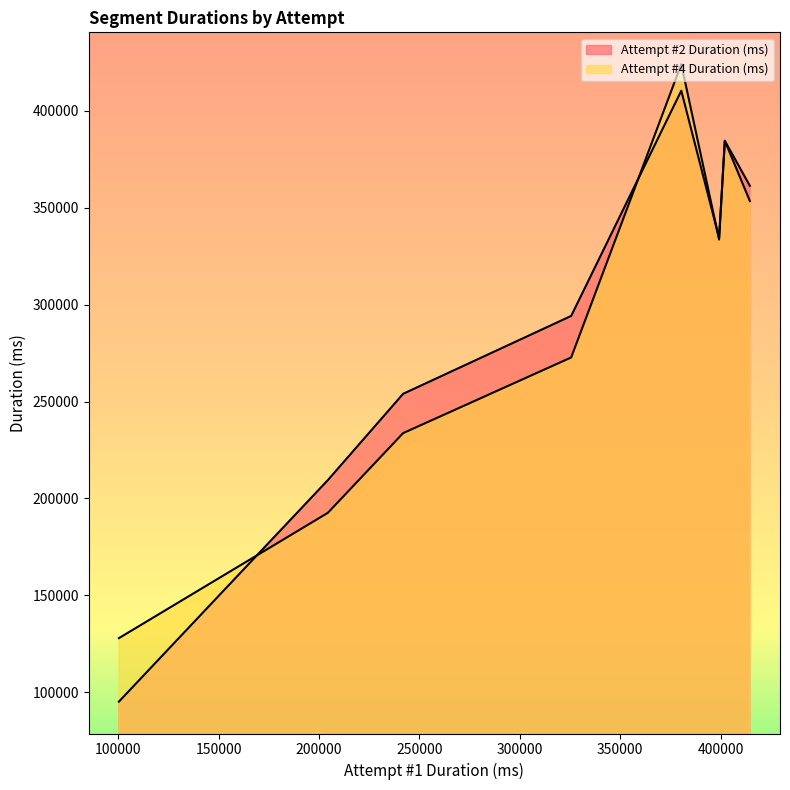

Which series has the largest total across all categories?

Attempt #2 Duration (ms)